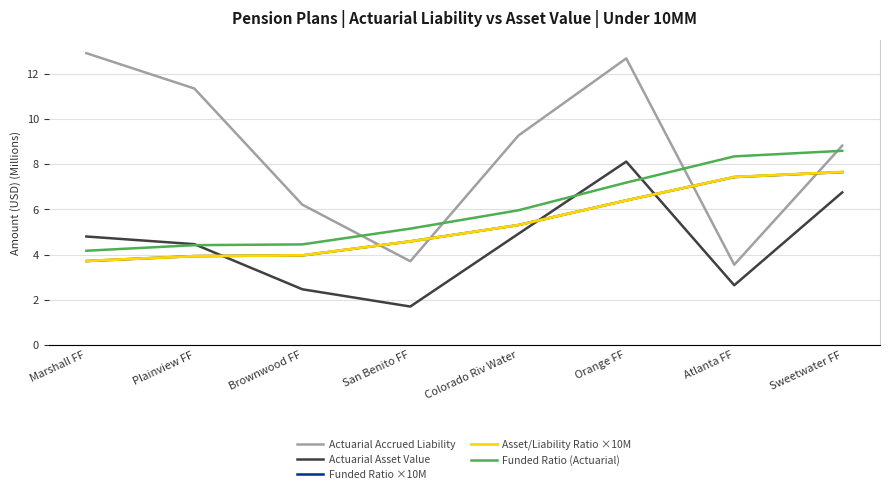

Rank the series by their maximum value, from highest to lowest.

Actuarial Accrued Liability, Actuarial Asset Value, Asset/Liability Ratio ×10M, Funded Ratio ×10M, Funded Ratio (Actuarial)